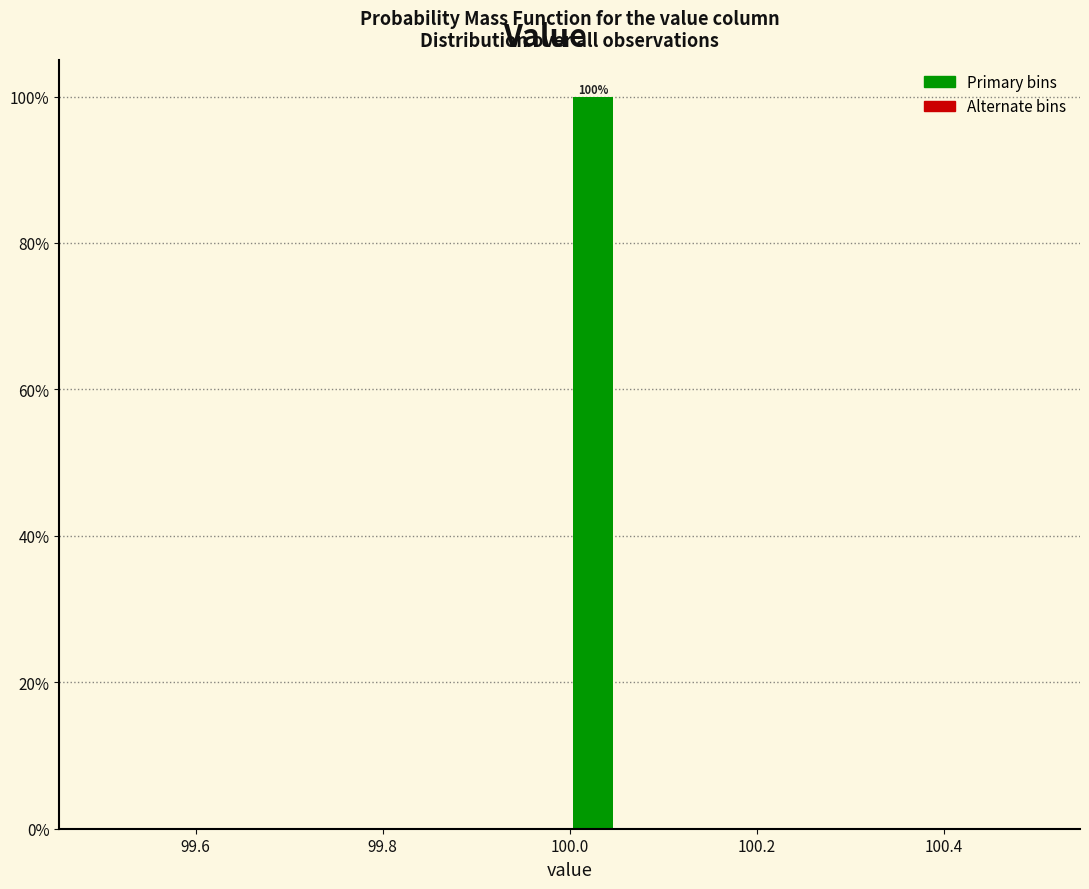

Around what value on the x-axis is the tallest bar? Give the approximate position of its centre, as read against the axis.

100.02